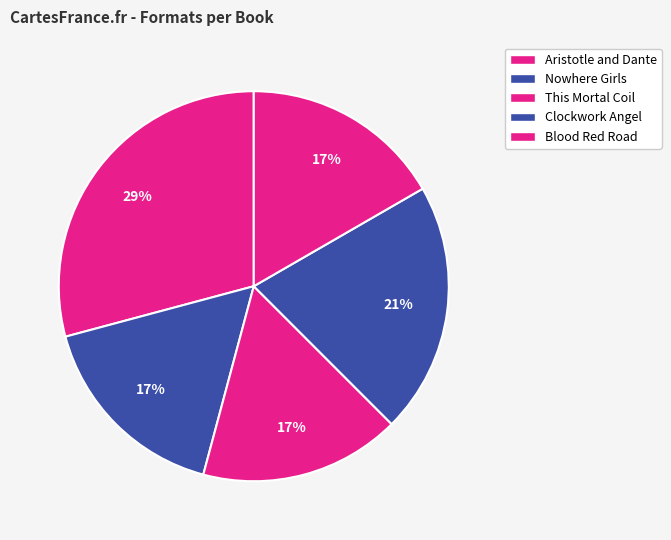

Is there any slice that represents more than half of the pie?

No